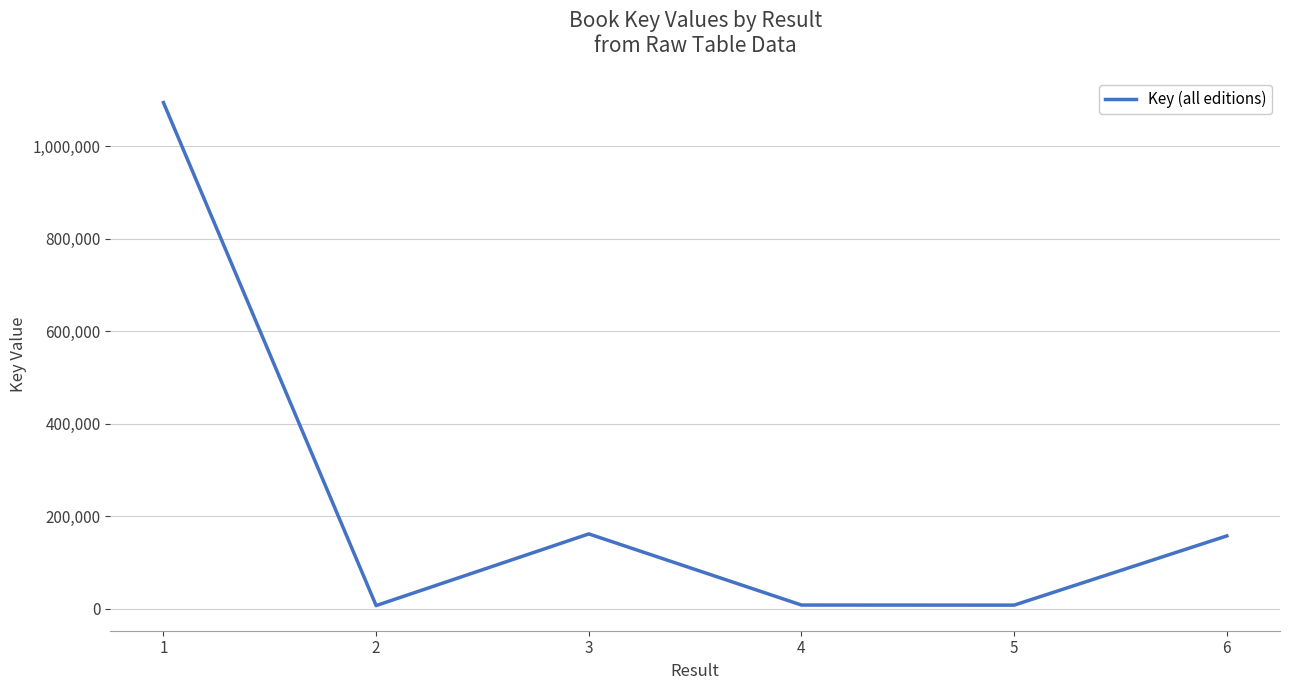

How many values are below 157251?

3